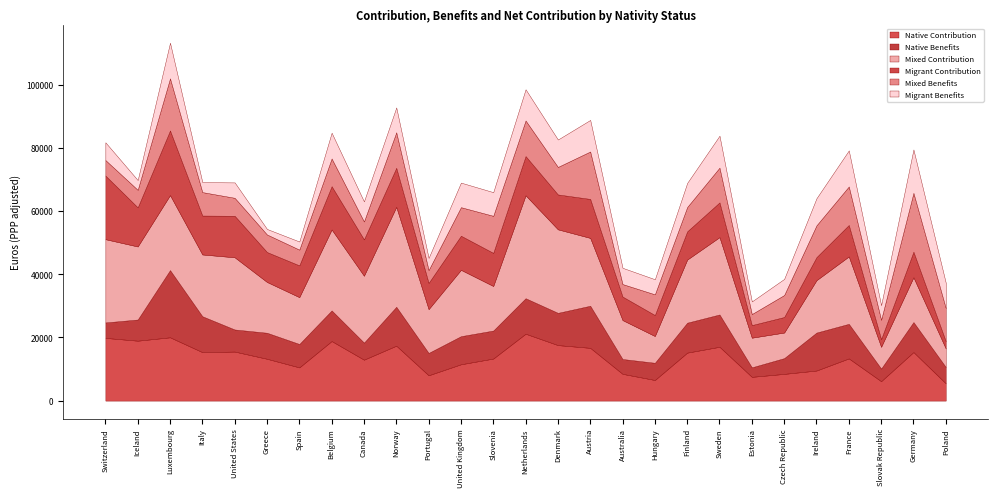

Reading left to right, transcribe all the data shown in this chart.

Native Contribution: 19857.5	18972.3	20042.5	15345.8	15526.8	13246.0	10518.4	18856.2	12958.5	17382.3	8024.0	11502.8	13315.9	21175.5	17573.8	16704.9	8475.5	6530.9	15188.4	17041.2	7528.3	8465.1	9526.5	13359.1	6150.9	15373.1	5469.7
Native Benefits: 4889.4	6700.7	21270.2	11365.5	6992.8	8237.6	7411.8	9696.9	5406.7	12326.8	7073.7	8898.6	8865.9	11235.6	10211.3	13329.6	4699.7	5450.3	9482.1	10226.4	3013.9	4989.7	12013.9	10952.5	4003.4	9498.5	5178.3
Mixed Contribution: 26353.5	23116.7	23732.1	19551.7	22844.5	16068.2	14820.4	25611.2	21159.7	31612.5	13854.4	20990.0	14095.7	32576.0	26428.3	21465.2	12313.8	8466.5	19970.2	24472.3	9378.0	8095.5	16574.2	21324.2	6875.5	14176.1	5853.1
Migrant Contribution: 20149.5	12379.8	20463.5	12310.1	13144.8	9476.4	10057.3	13707.1	11518.2	12368.4	8319.6	10802.9	10490.9	12414.9	11040.6	12333.5	7446.7	6643.4	8941.9	11005.4	3990.1	4913.8	7309.1	9961.0	2439.2	8094.3	2318.8
Mixed Benefits: 4916.6	5558.6	16499.6	7426.1	5686.8	5557.5	4990.5	8781.1	5665.9	11246.5	4054.9	9035.8	11727.5	11273.4	8715.3	15022.1	3960.9	6551.0	7705.6	10999.4	3500.5	6965.1	10063.1	12193.0	6123.4	18629.2	10482.8
Migrant Benefits: 5601.0	3087.4	11285.4	3161.8	4870.8	1748.1	2560.8	8146.7	6350.8	7863.3	3841.0	7773.8	7484.6	9871.1	8672.8	9980.3	5144.0	4779.4	7628.3	10109.1	3992.3	5099.6	8582.7	11412.2	4609.9	13727.1	8009.4